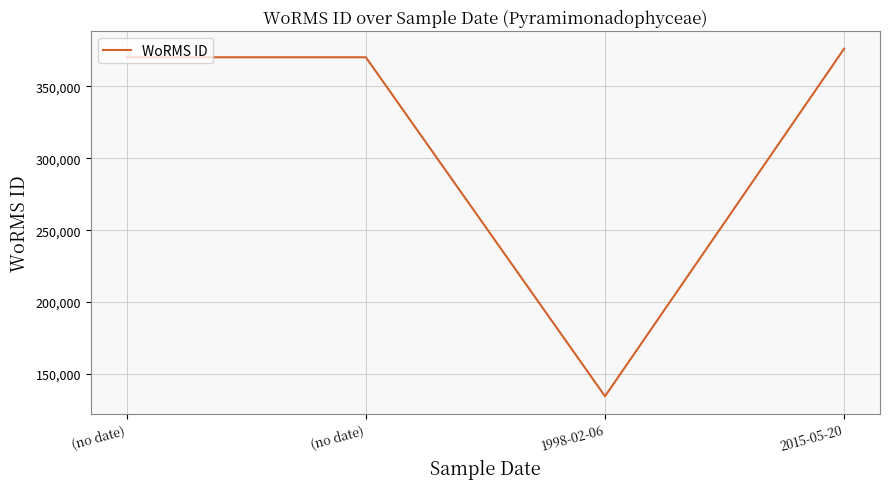

How many distinct data groups are displayed?

1